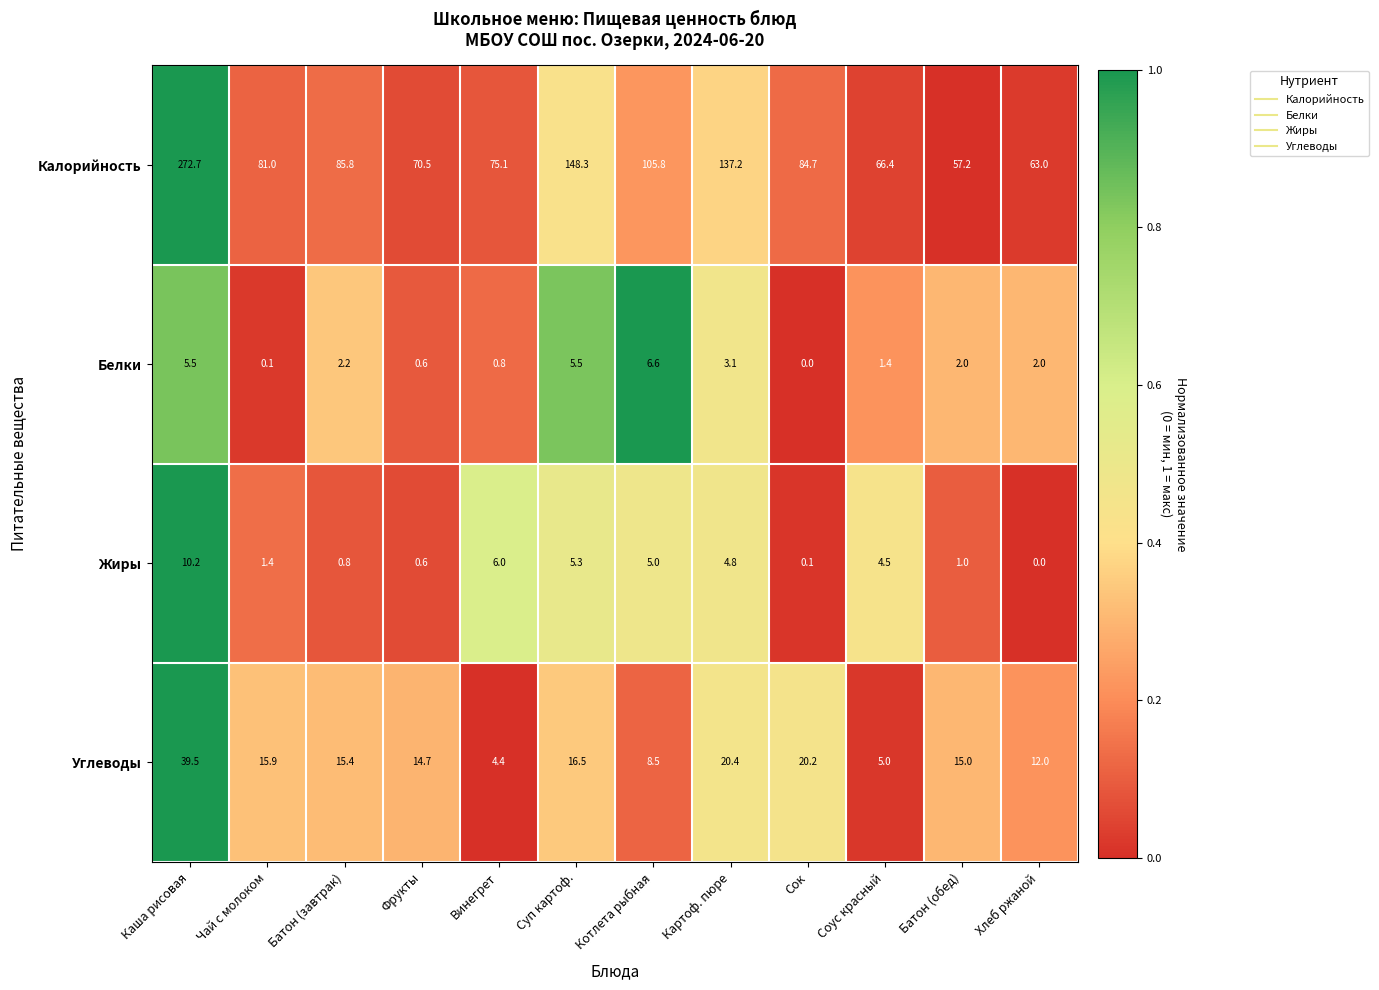

List the series in order of their peak value, lowest first.

Белки, Жиры, Углеводы, Калорийность